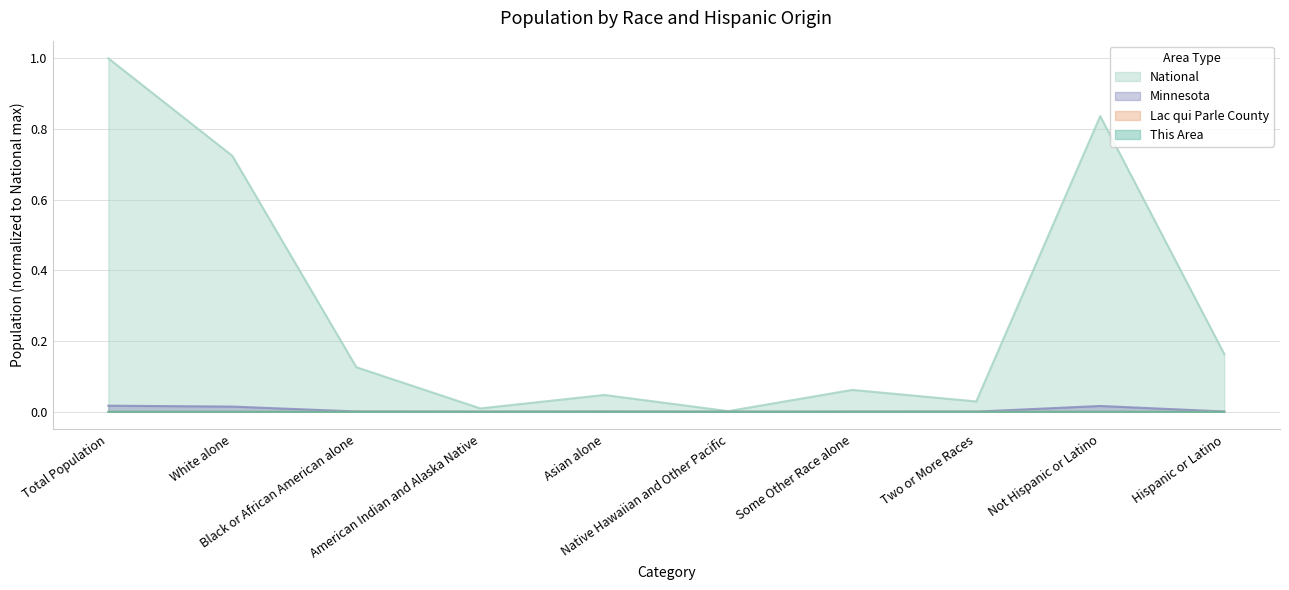

True or false: This Area has a value of 0.0 at Two or More Races.

True